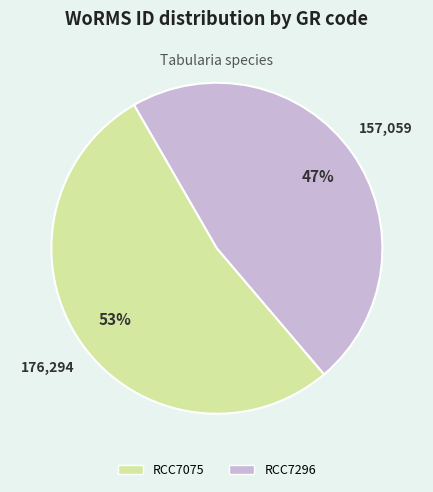

Does RCC7075 represent more than half of the total?

Yes